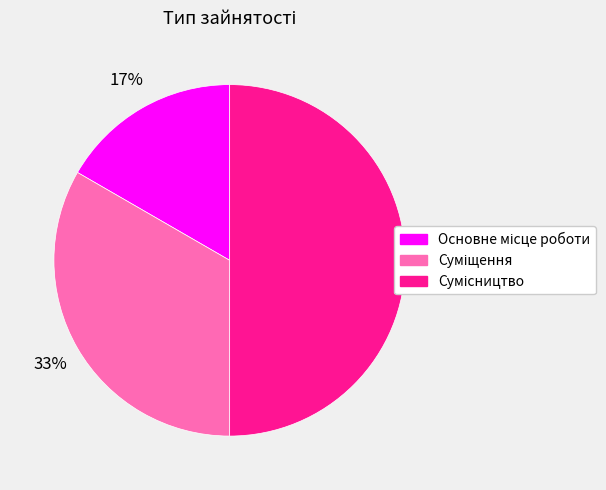

How many segments does this pie chart have?

3